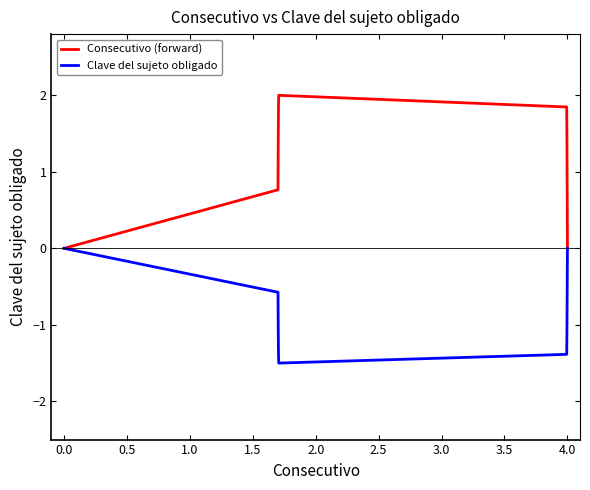

List the series in order of their overall mean, lowest first.

Clave del sujeto obligado, Consecutivo (forward)